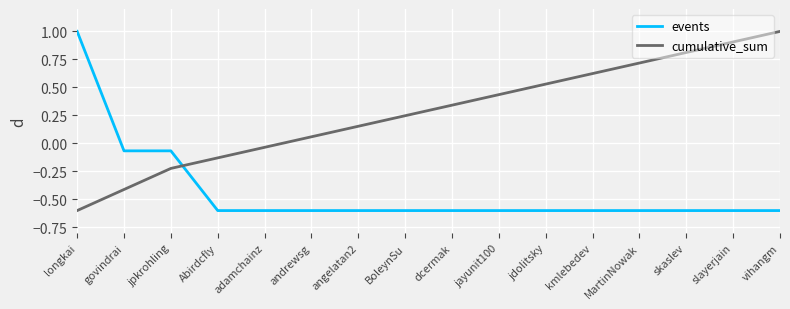

How many intersections are there between cumulative_sum and events?

1